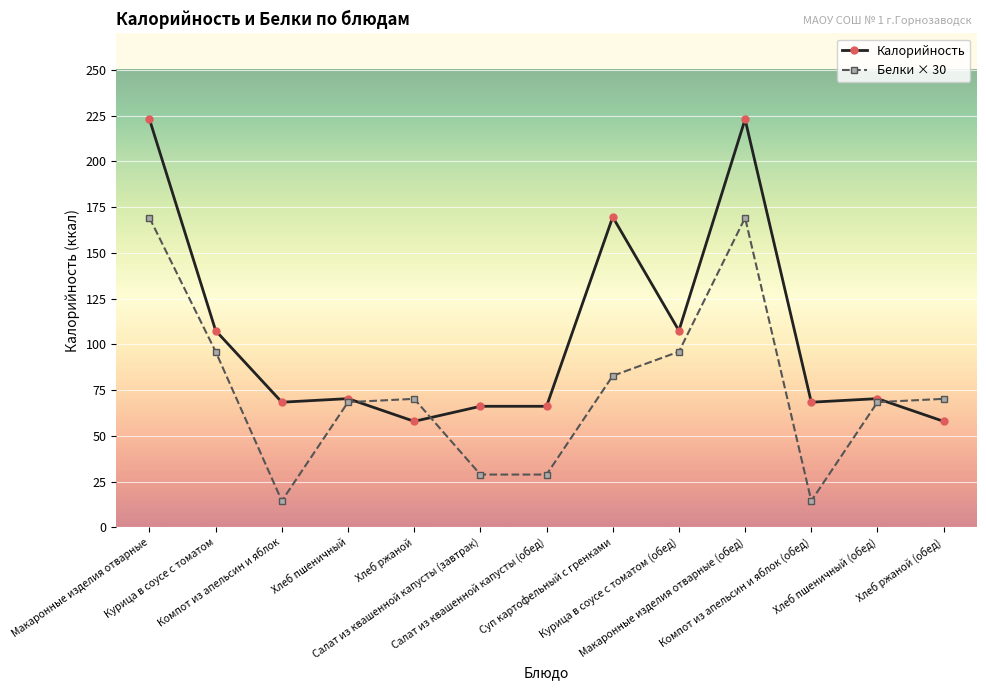

Does the chart display data point markers on the line(s)?

Yes